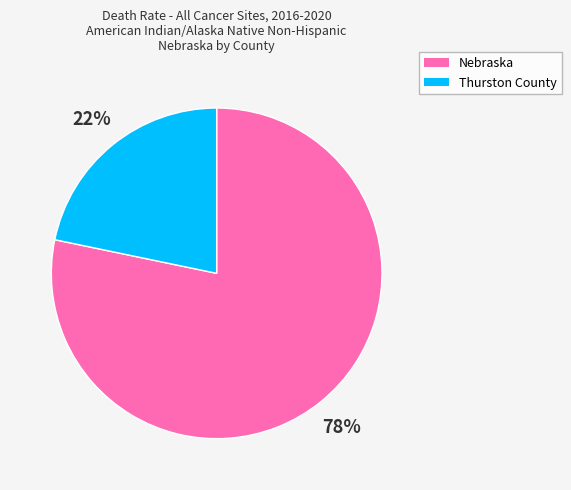

Count the number of slices in the pie.

2